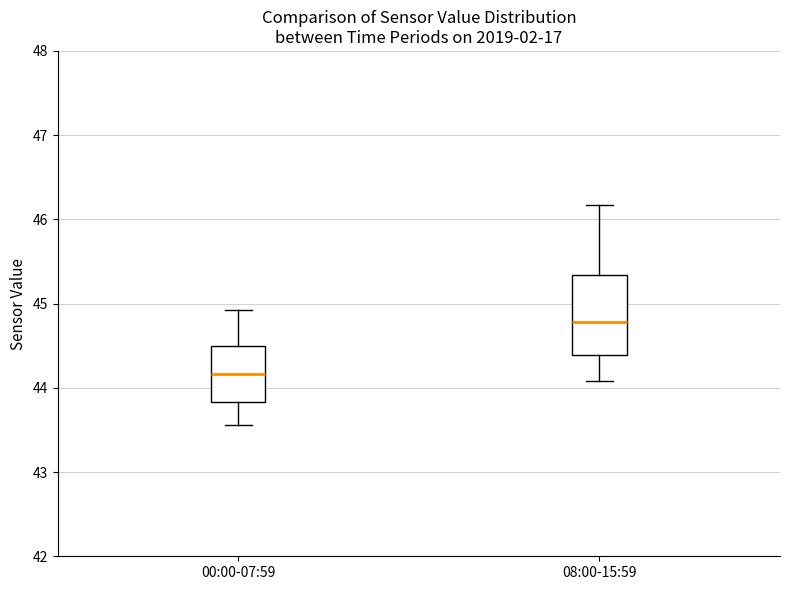

Comparing the boxes themselves (not the whiskers), which one is the tallest?

08:00-15:59